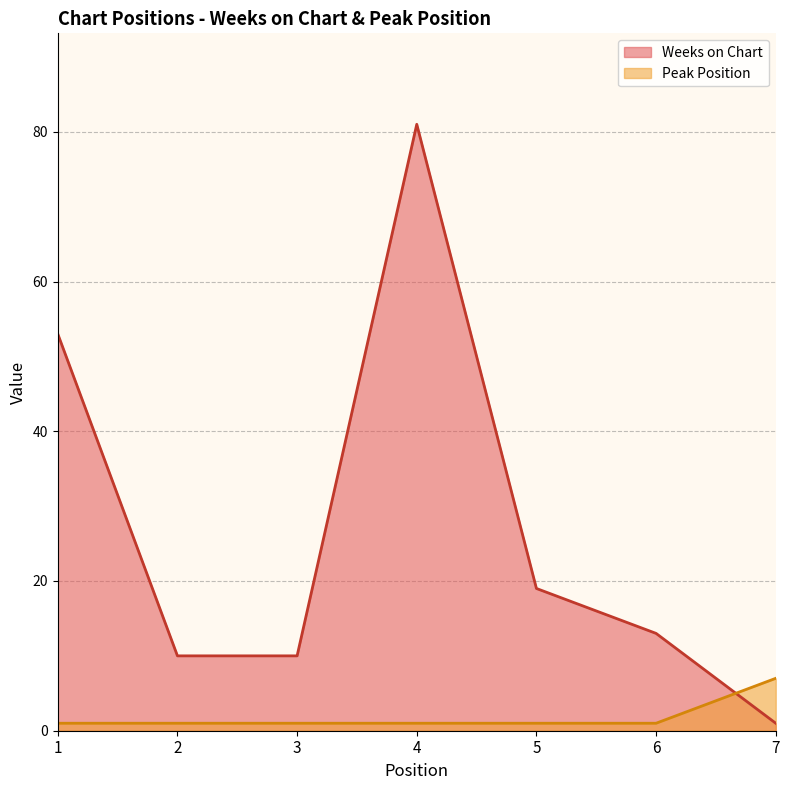

At which category is the sum across all series the highest?

4